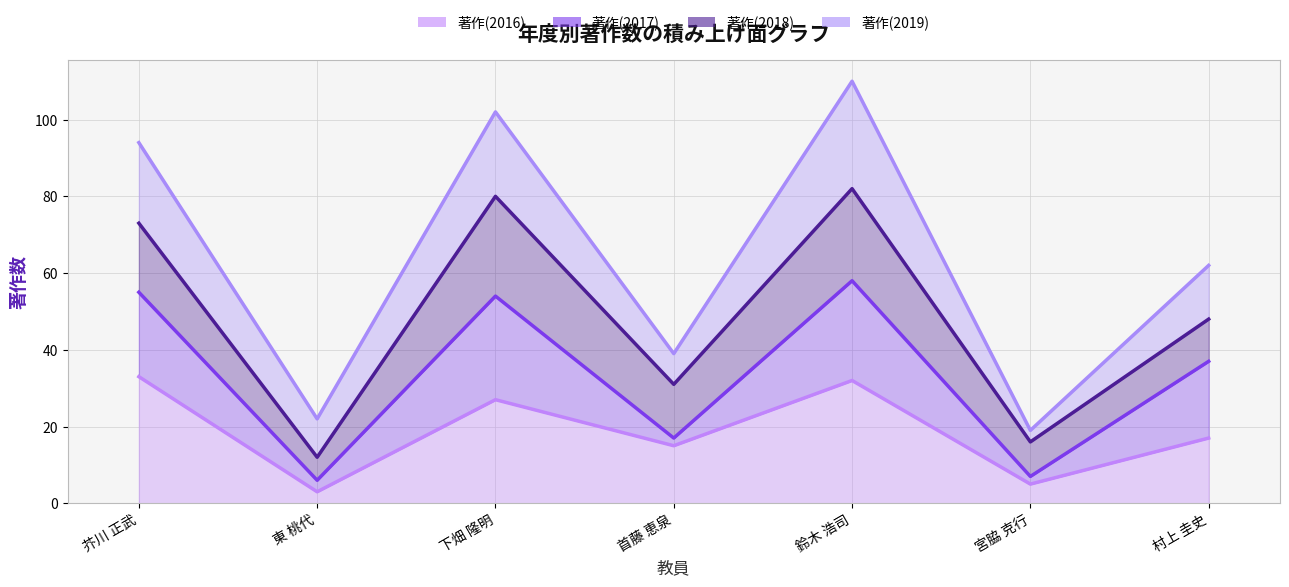

What are all the series names shown in the legend?

著作(2016) (line), 著作(2017) (line), 著作(2018) (line), 著作(2019) (line)